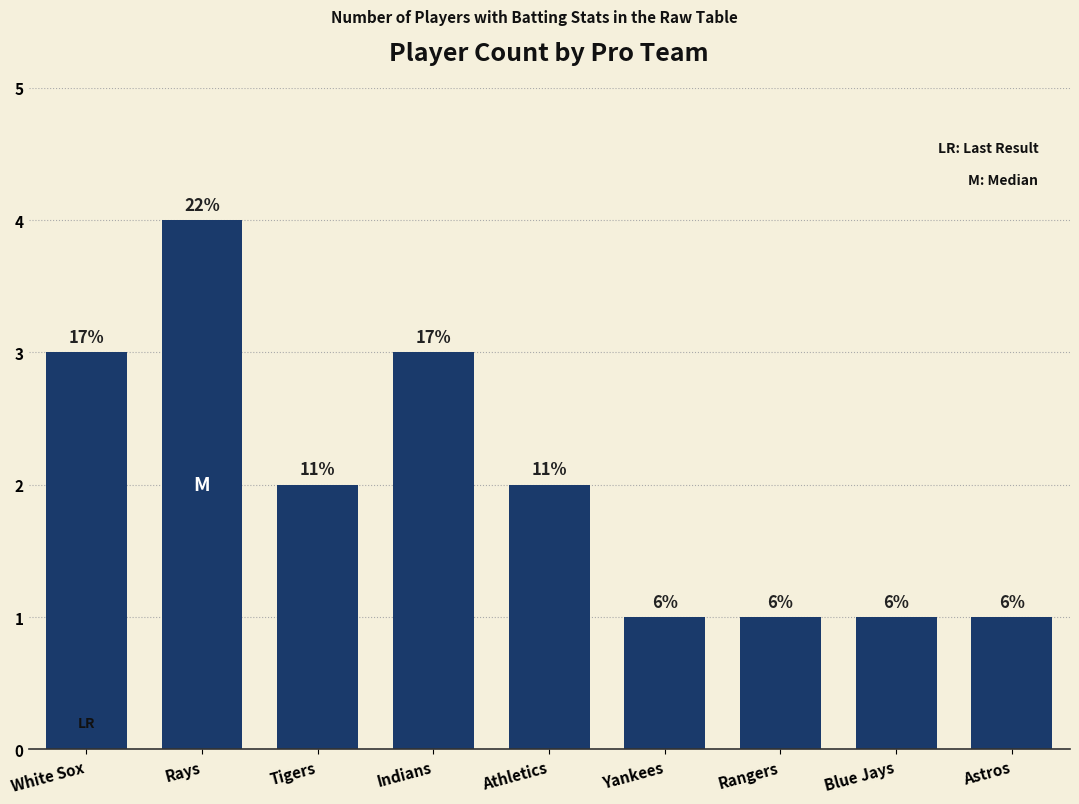

Does the chart contain any negative values?

No